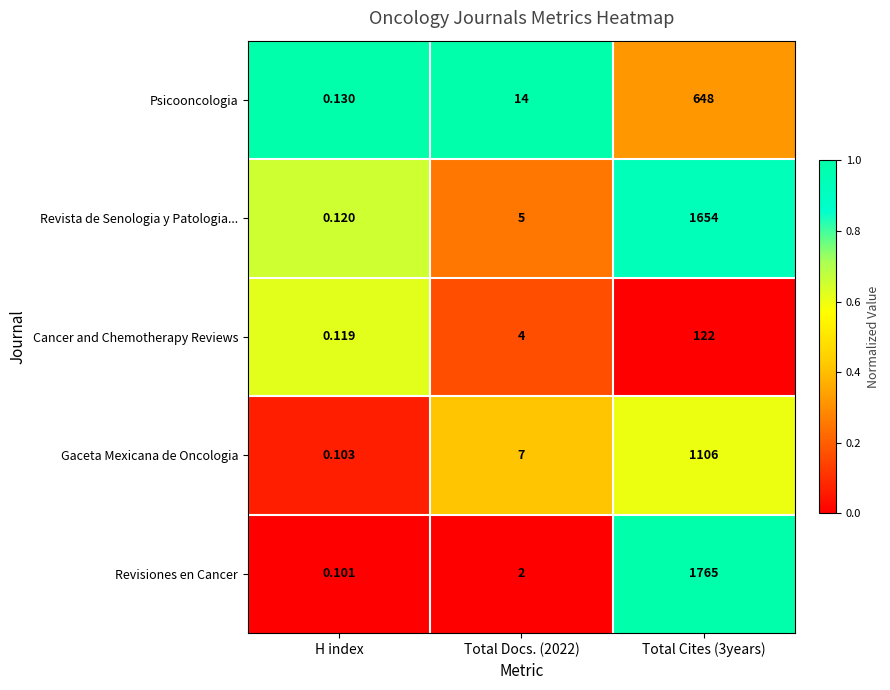

Between Total Docs. (2022) and Total Cites (3years), which series saw the biggest shift?

Revisiones en Cancer